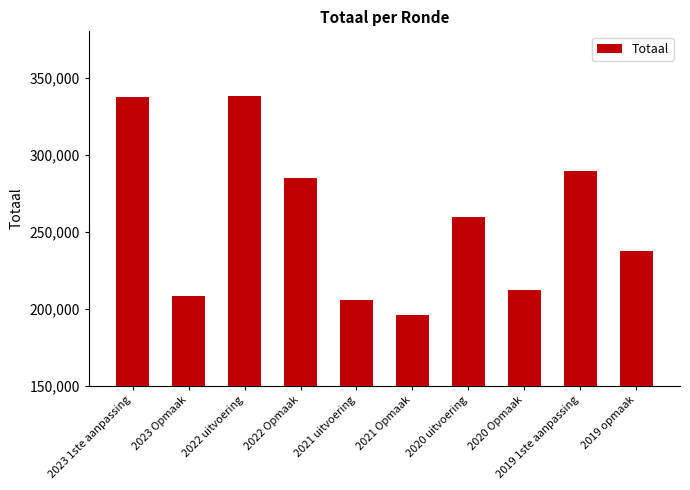

What is the minimum value shown in the chart?

195703